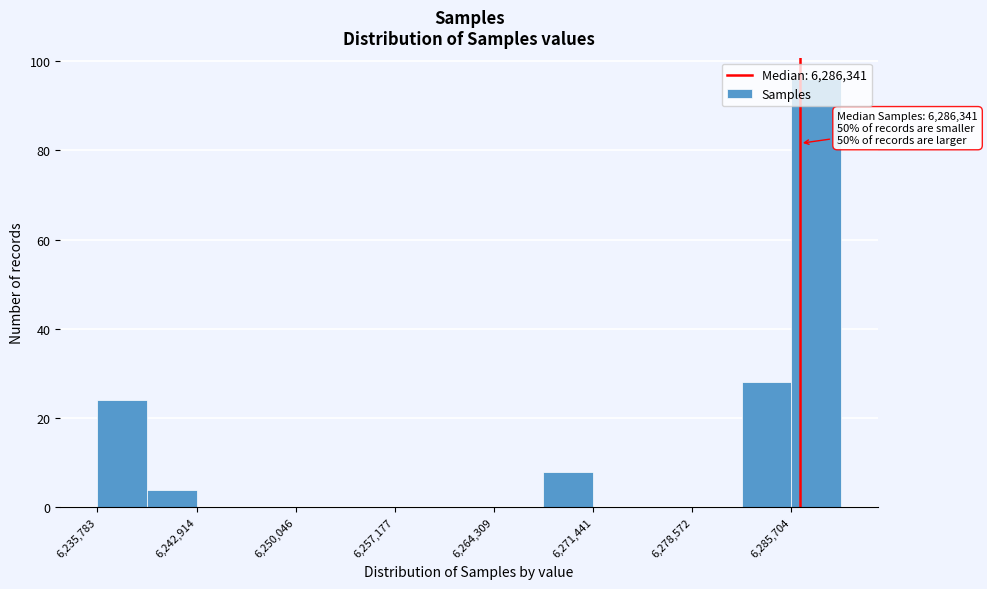

Around what value on the x-axis is the tallest bar? Give the approximate position of its centre, as read against the axis.

6287000